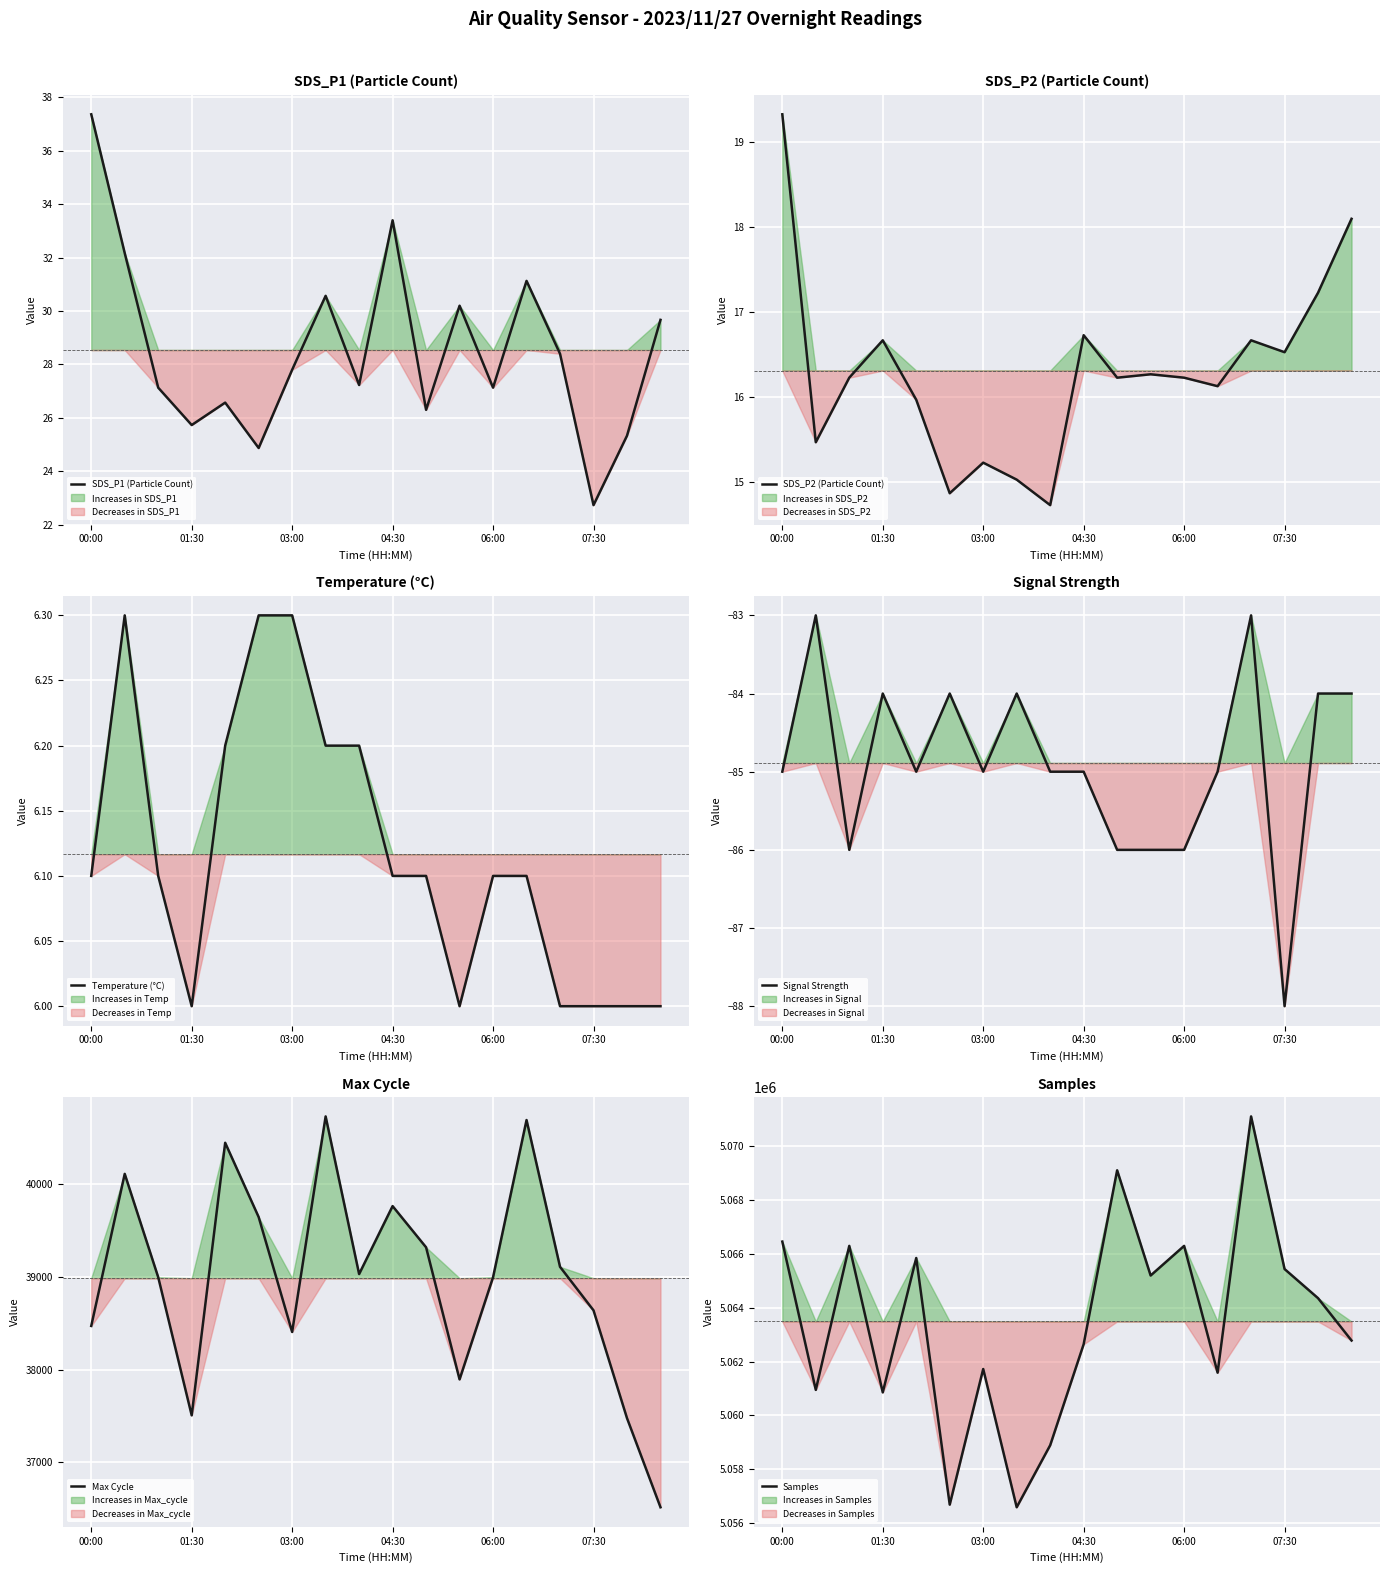

True or false: SDS_P1 (Particle Count) and Temperature (°C) intersect in this chart.

False